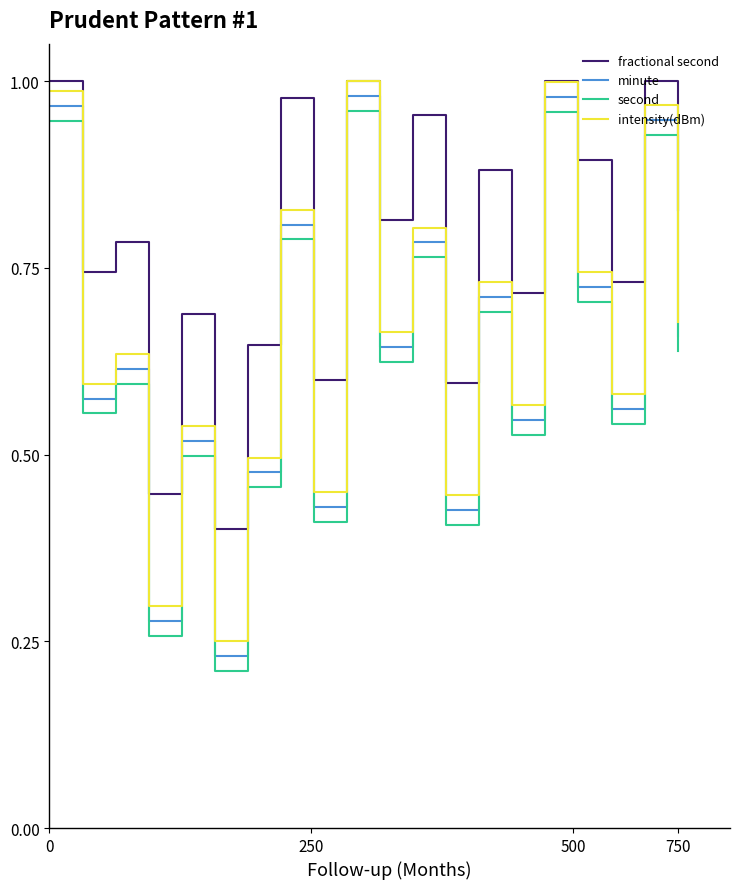

Which series has the largest total across all categories?

fractional second